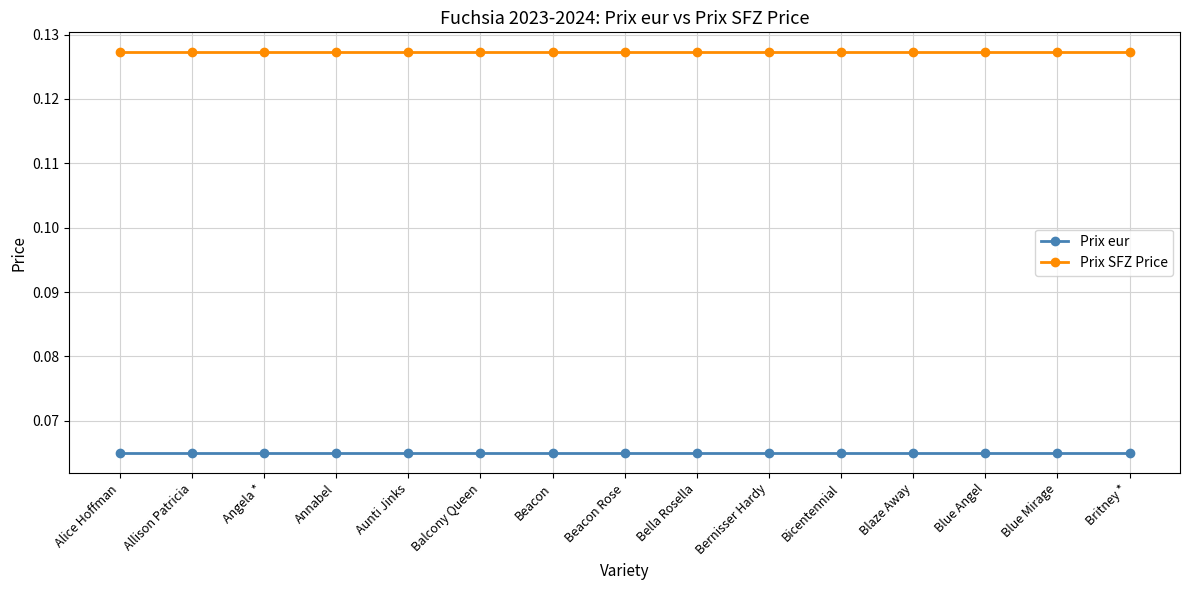

List the series in order of their peak value, lowest first.

Prix eur, Prix SFZ Price